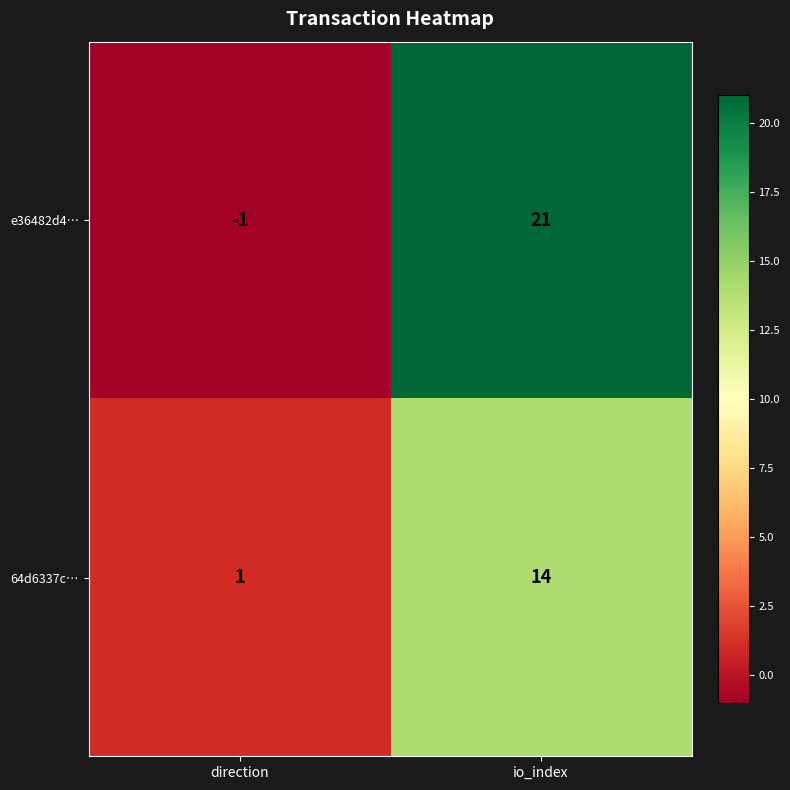

Reading right to left, transcribe all the data shown in this chart.

e36482d4…: io_index=21	direction=-1
64d6337c…: io_index=14	direction=1